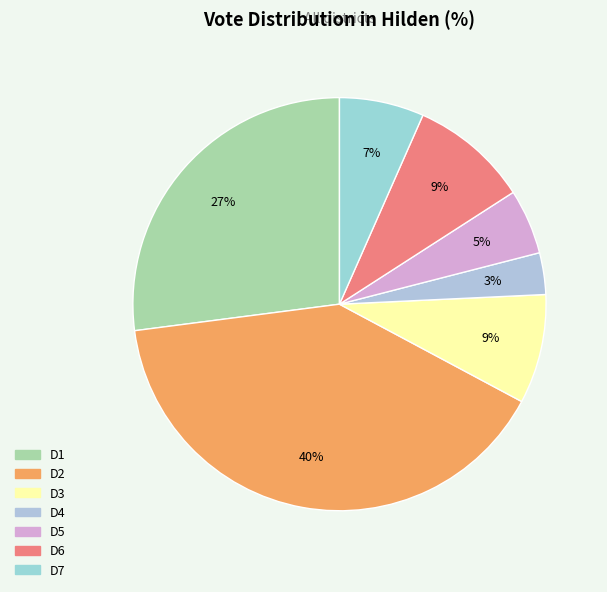

How many segments does this pie chart have?

7